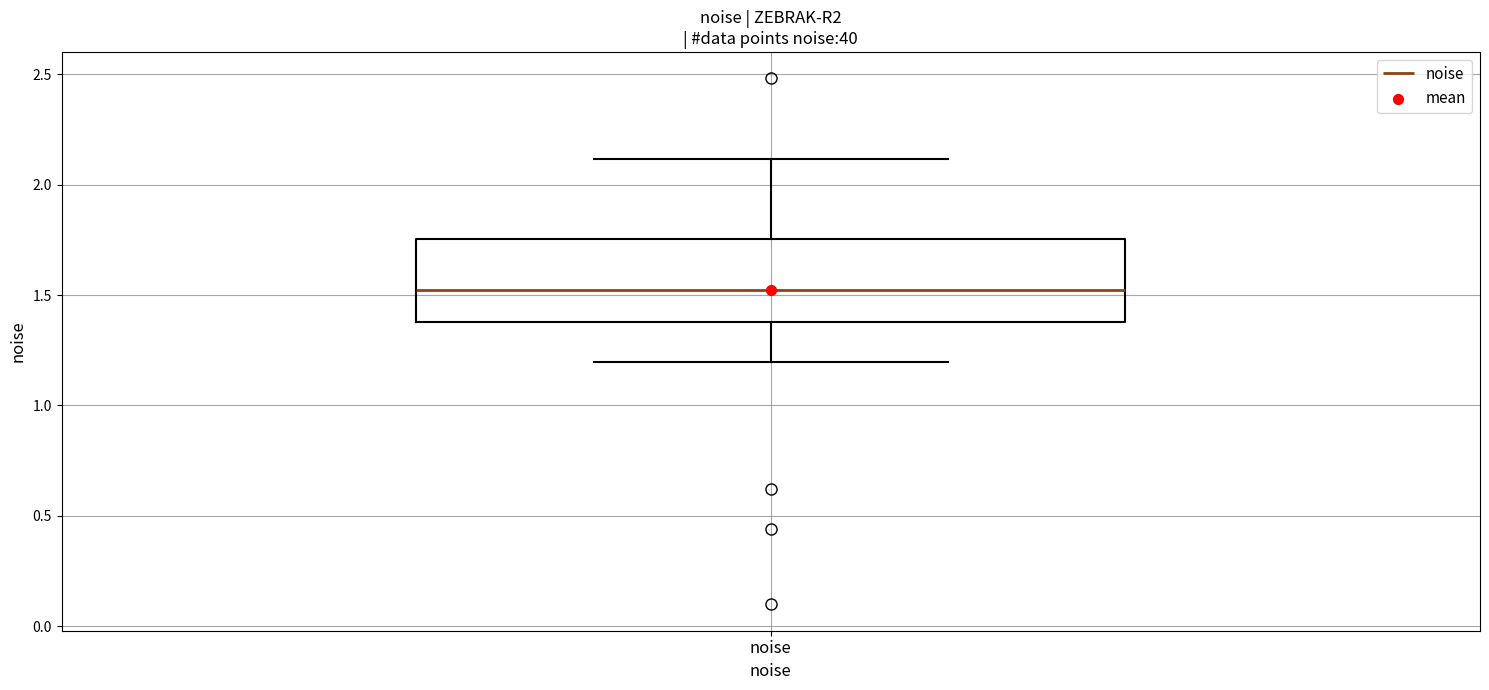

Read this box plot against the y-axis: the position of the median line, the range covered by the box, and the ends of both whiskers. The values are not printed on the chart, so give them approximately, as read against the axis.

median 1.50, box 1.40 to 1.75, whiskers 1.20 to 2.10